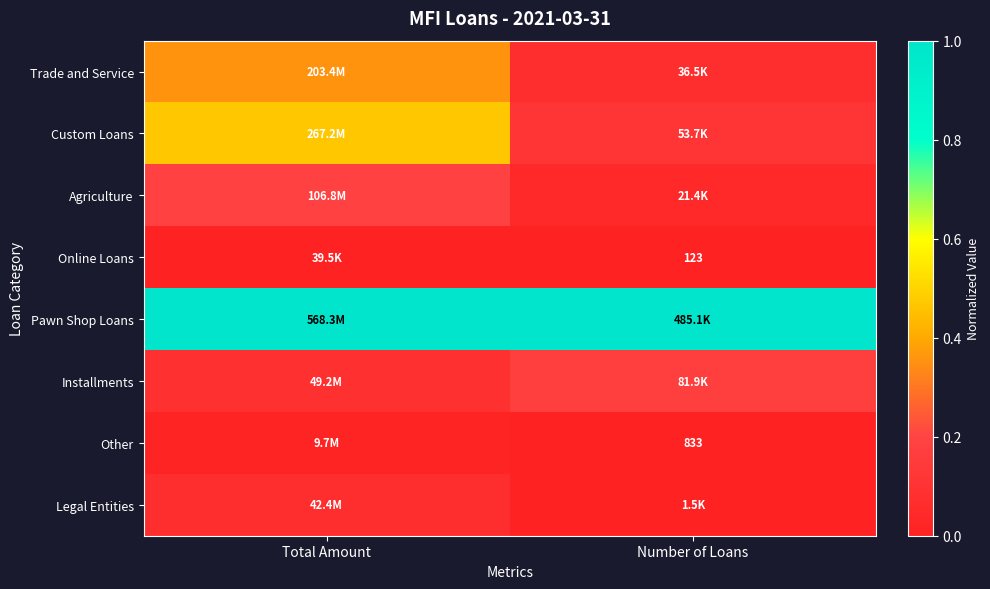

List the labels in order of Agriculture value, smallest first.

Number of Loans, Total Amount